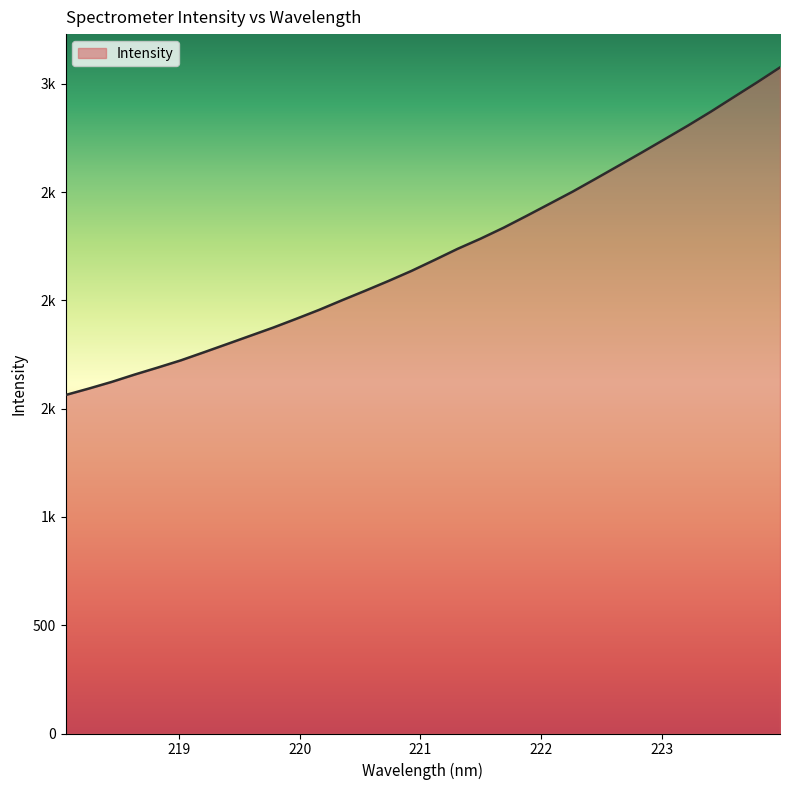

Which label corresponds to the largest value in the chart?

223.9802